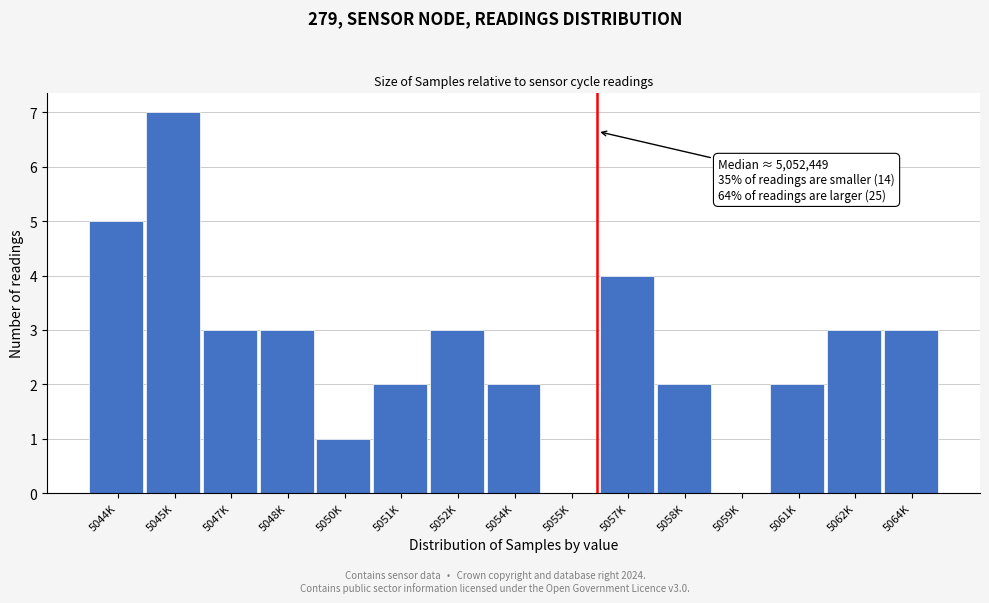

Reading right to left, list all the values displayed in this chart.

5064K=3	5062K=3	5061K=2	5059K=0	5058K=2	5057K=4	5055K=0	5054K=2	5052K=3	5051K=2	5050K=1	5048K=3	5047K=3	5045K=7	5044K=5